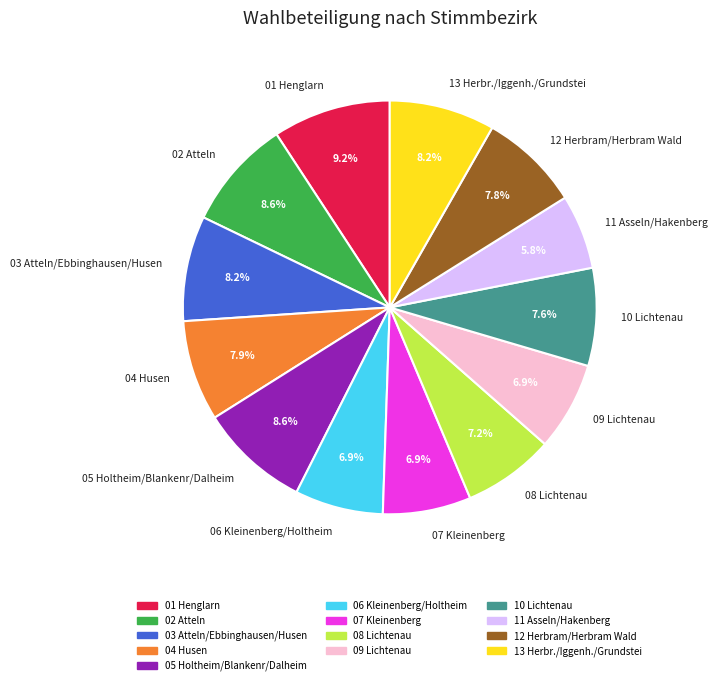

What percentage is the 13 Herbr./Iggenh./Grundstei slice, to the nearest percent?

8%